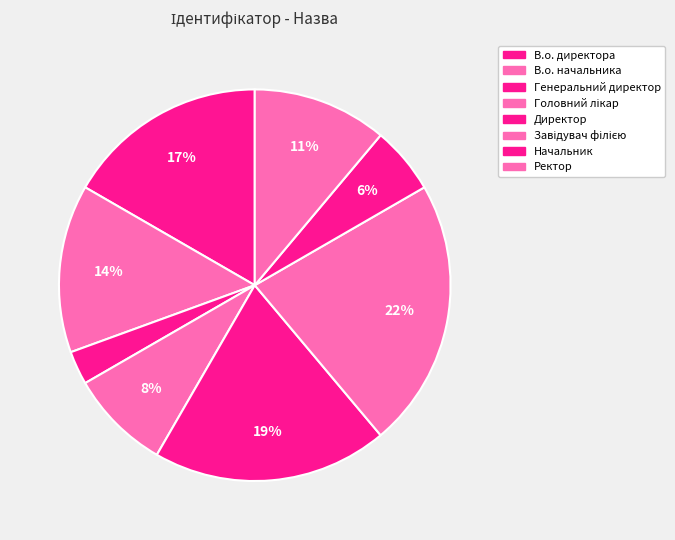

To the nearest percent, what is the combined percentage of Головний лікар and Директор?

28%